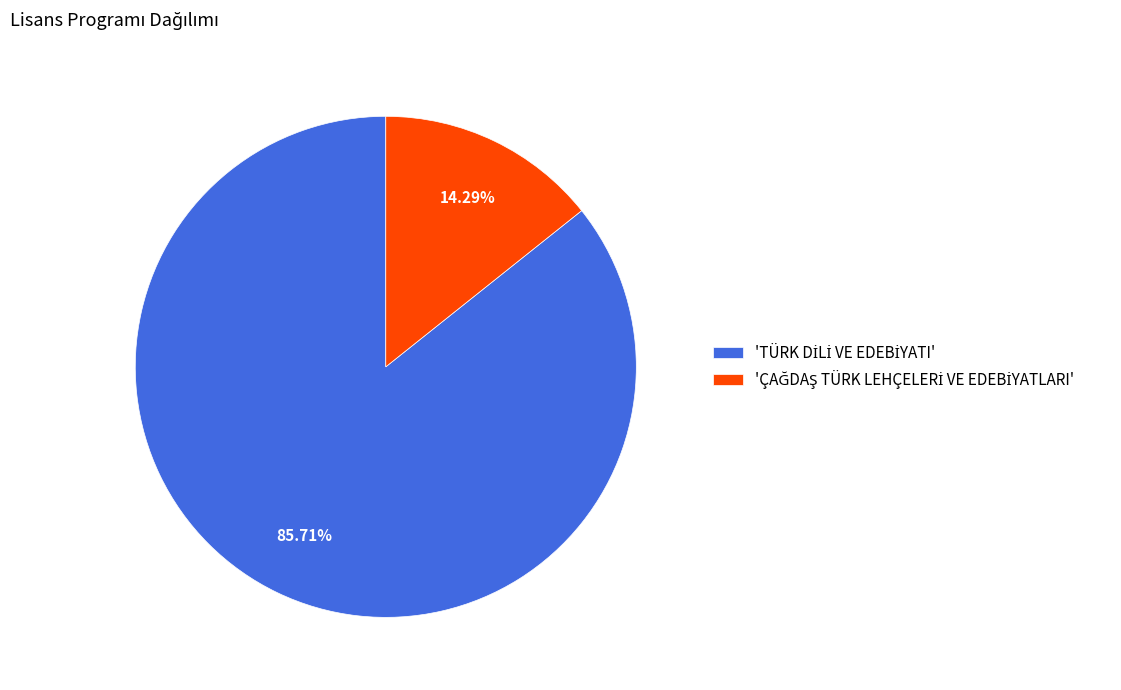

Does any single category account for the majority?

Yes